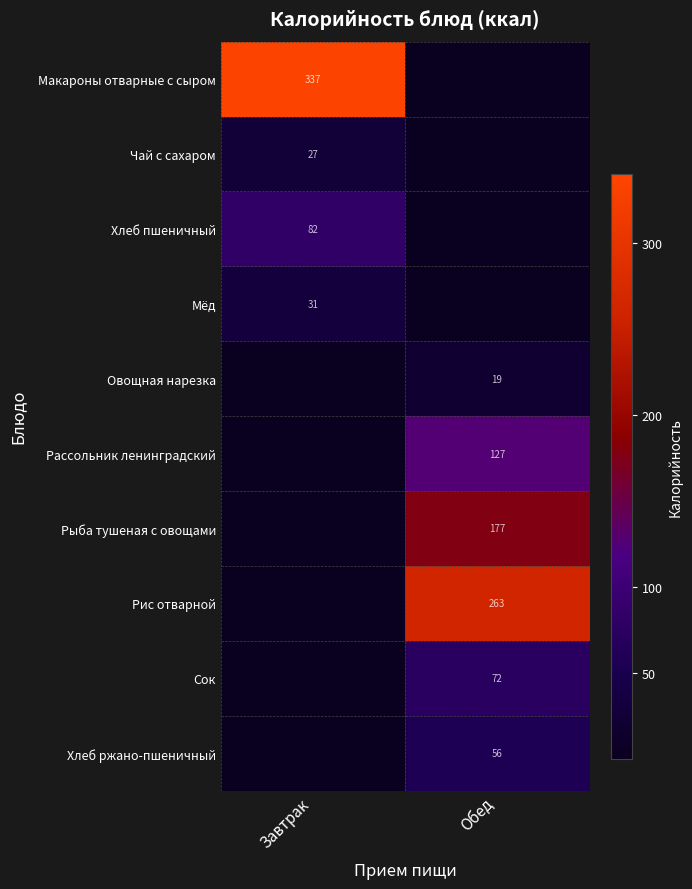

Is the value of Овощная нарезка at Обед greater than the value of Мёд at Завтрак?

No